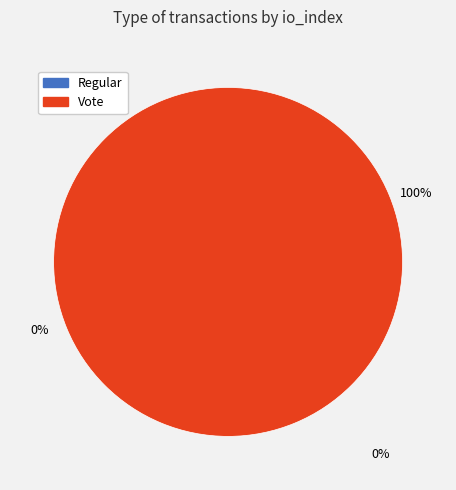

To the nearest percent, what is the combined percentage of Regular and Vote?

100%